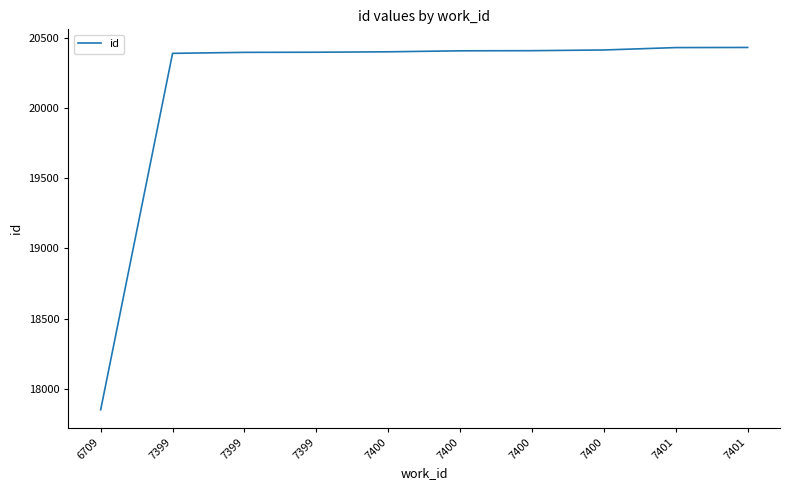

Is it true that the value at 7400 is 32012?

False